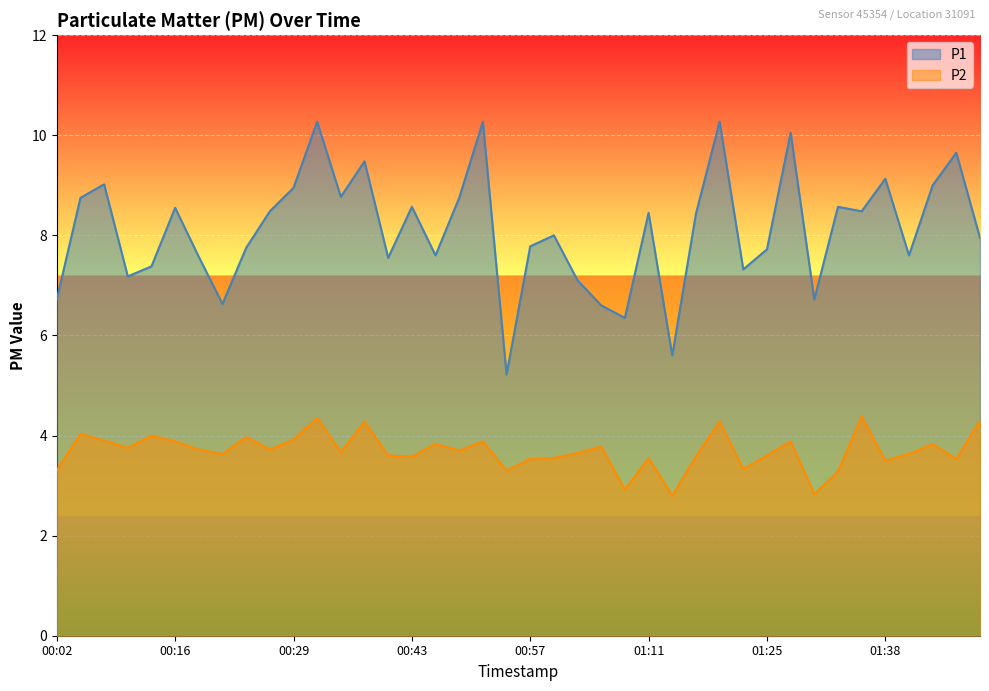

Where does the P2 series first go above 3?

00:02